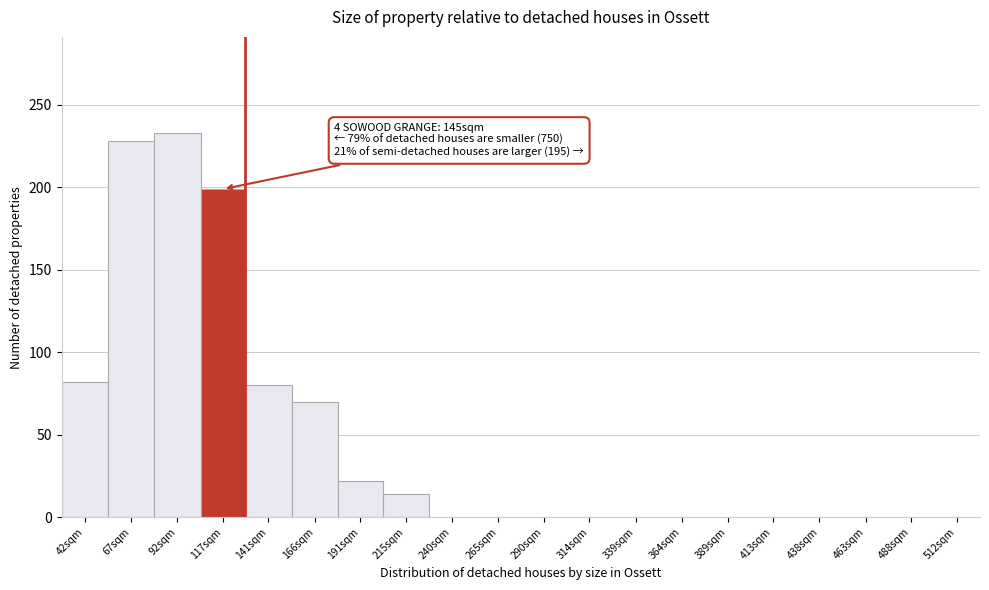

Reading left to right, extract all data points from this chart.

42sqm=82	67sqm=228	92sqm=233	117sqm=199	141sqm=80	166sqm=70	191sqm=22	215sqm=14	240sqm=0	265sqm=0	290sqm=0	314sqm=0	339sqm=0	364sqm=0	389sqm=0	413sqm=0	438sqm=0	463sqm=0	488sqm=0	512sqm=0